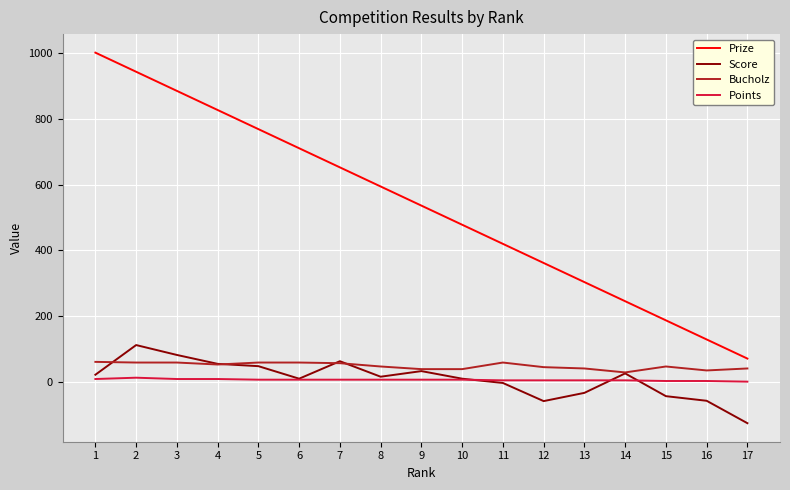

Does the chart have visible grid lines?

Yes